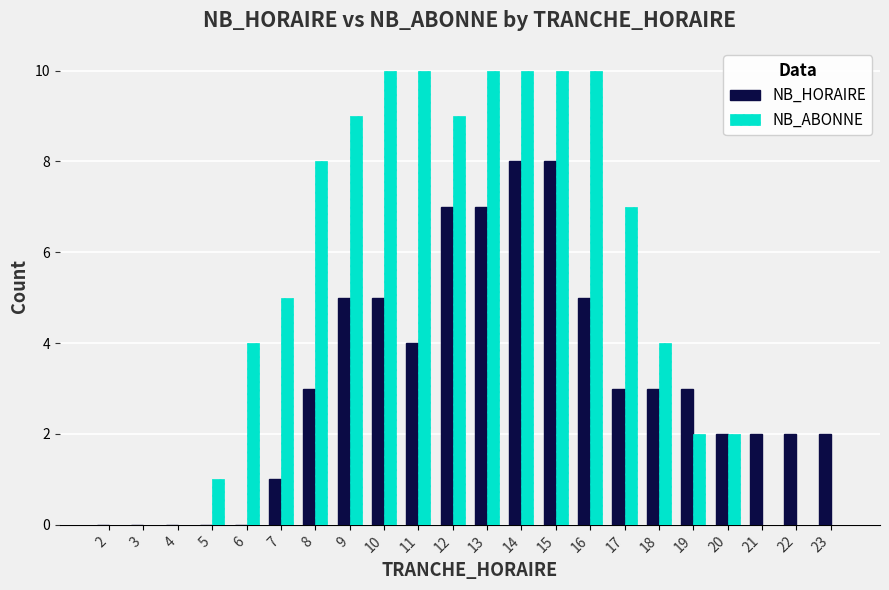

Read the NB_HORAIRE value at 11.

4